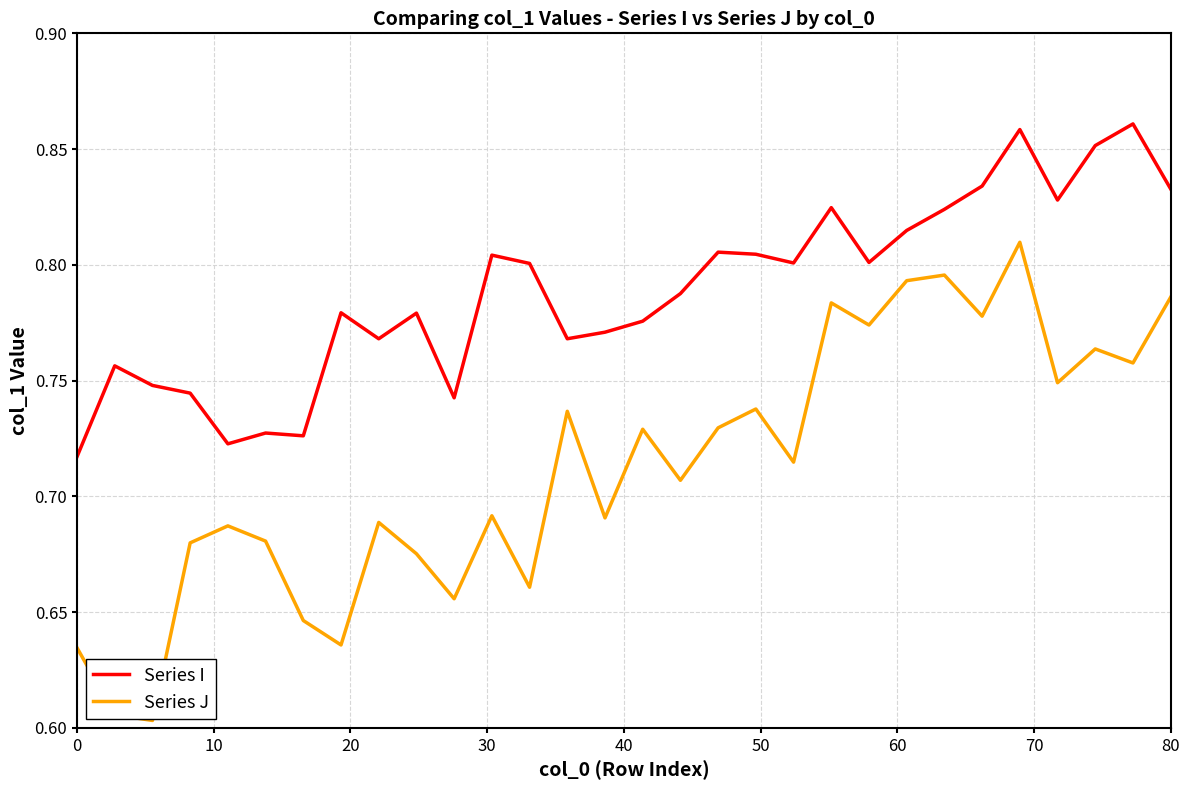

True or false: Series I and Series J intersect in this chart.

False